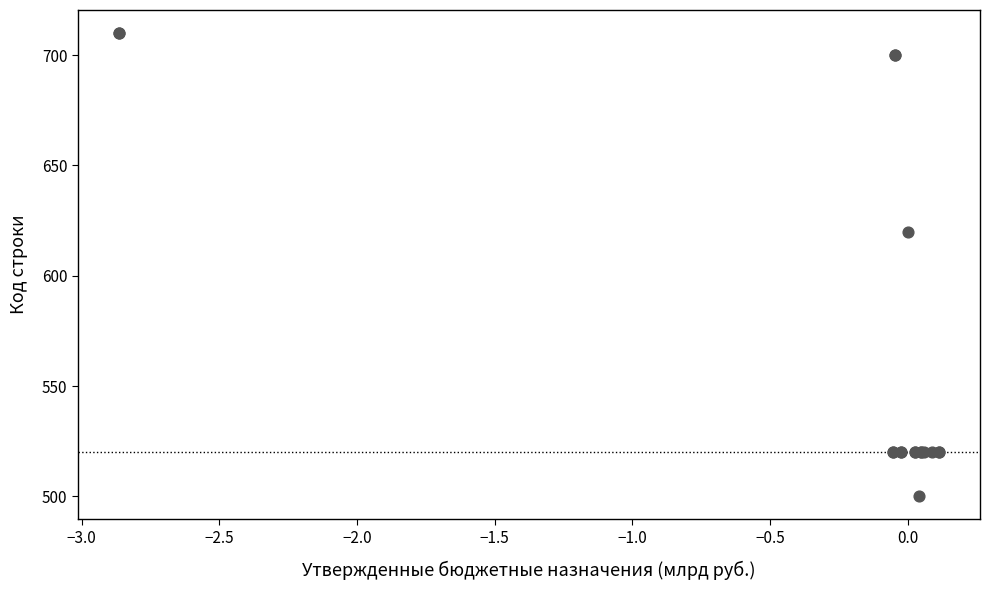

What Y value in the scatter plot is closest to 605?

620